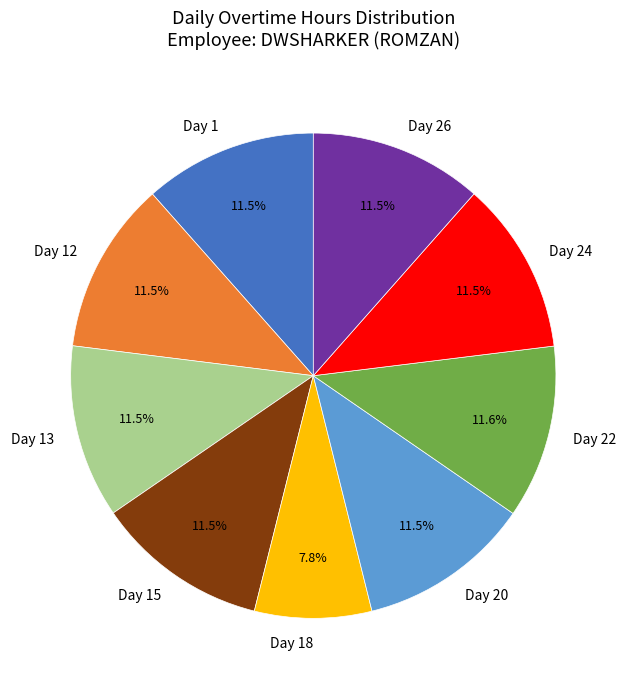

What is the ratio of the value at Day 22 to the value at Day 24?

1.0